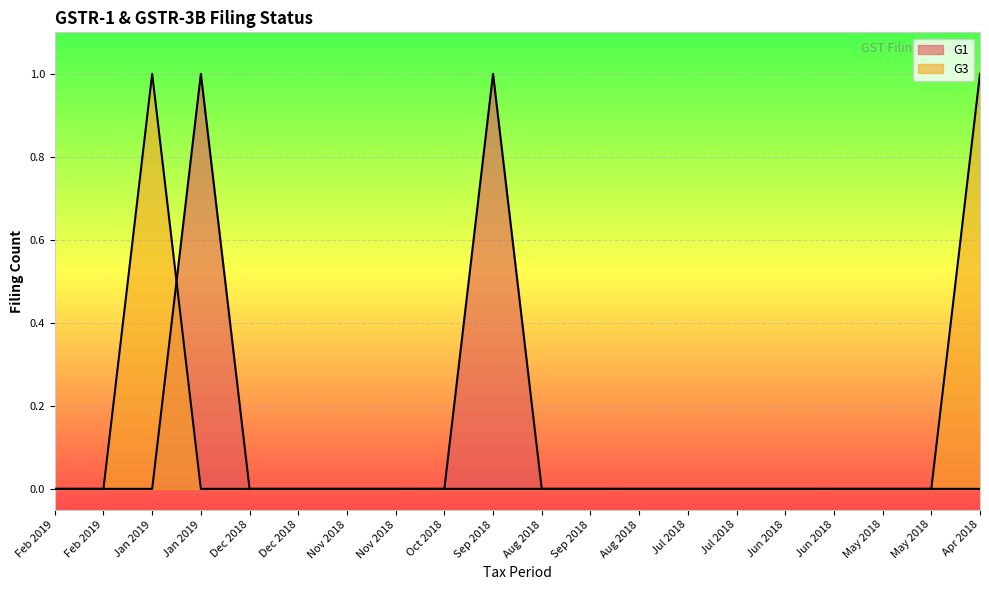

What is the label of the 9th point from the left?

Oct 2018